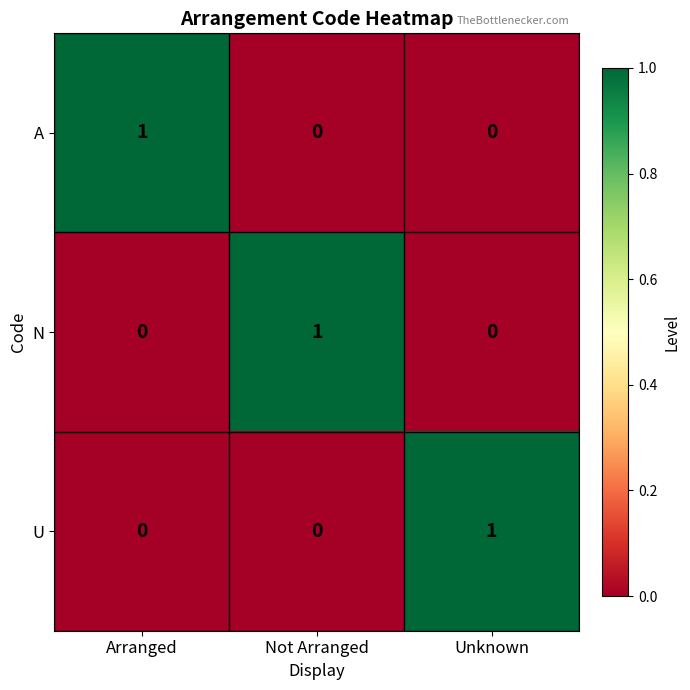

Count the A values in the range 0 to 1.

3